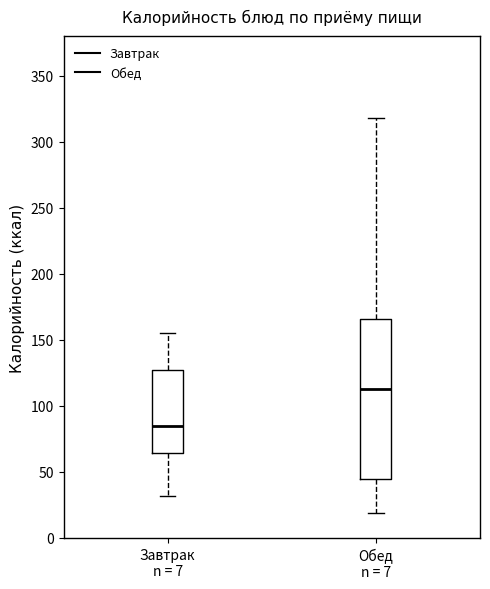

Which box is the tallest, from its lower edge to its upper edge?

Обед n = 7